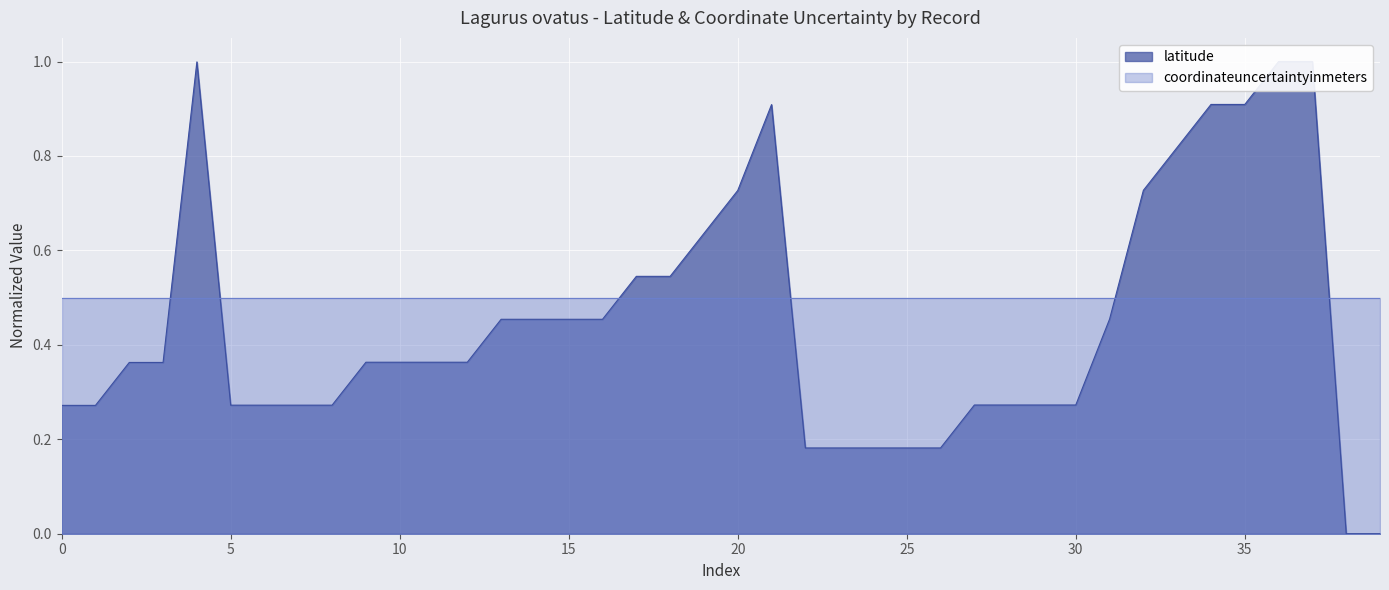

What is the label of the 20th point from the left?

19